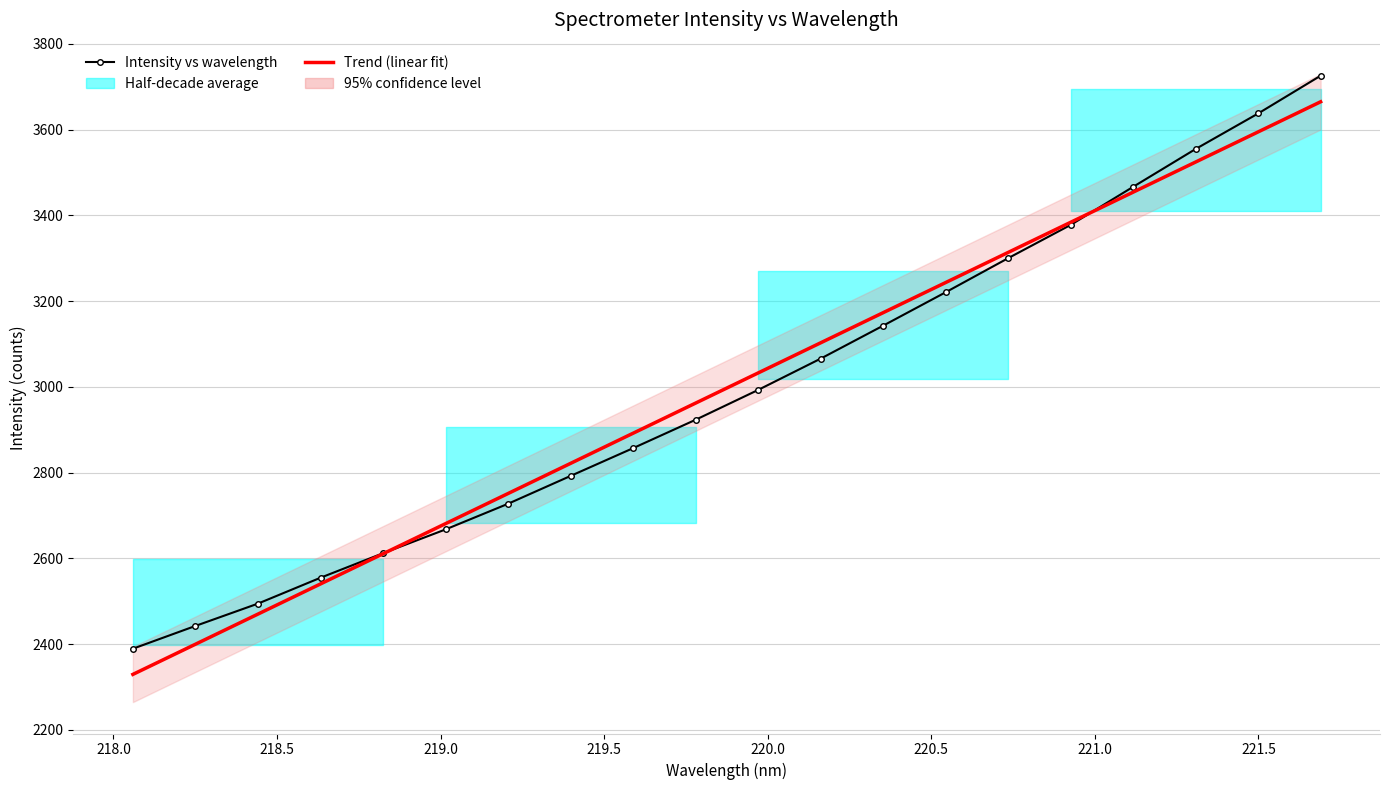

The value of Trend (linear fit) at 17 is 1649.3. True or false?

False